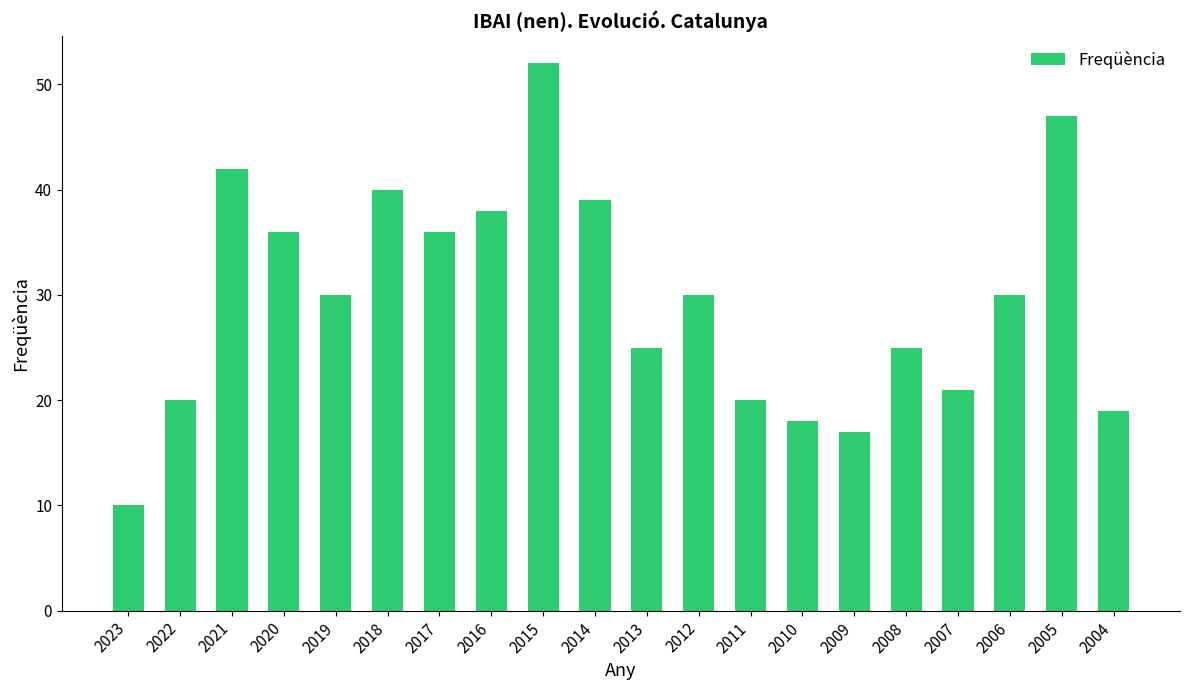

How many series are shown in this chart?

1